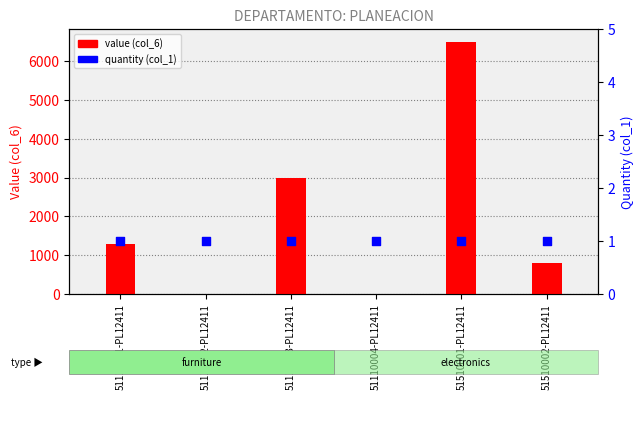

Which series has the largest Y range (max minus min)?

value (col_6)